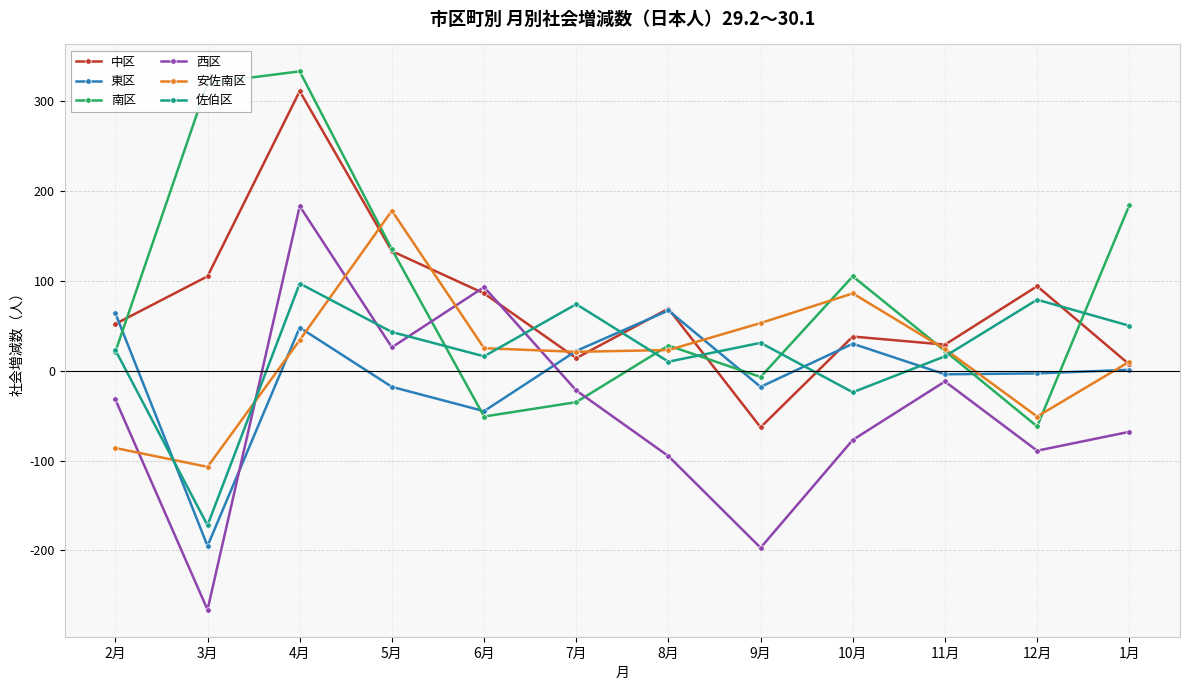

What is the difference between the maximum and minimum values in the 東区 series?

262